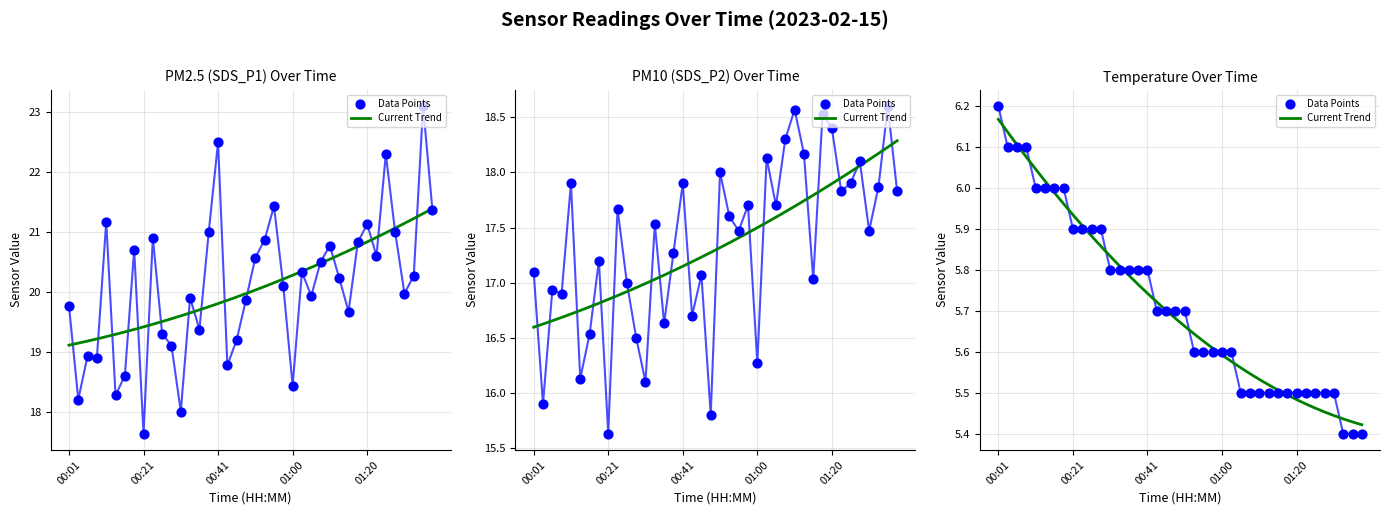

At which category is the sum across all series the highest?

01:35